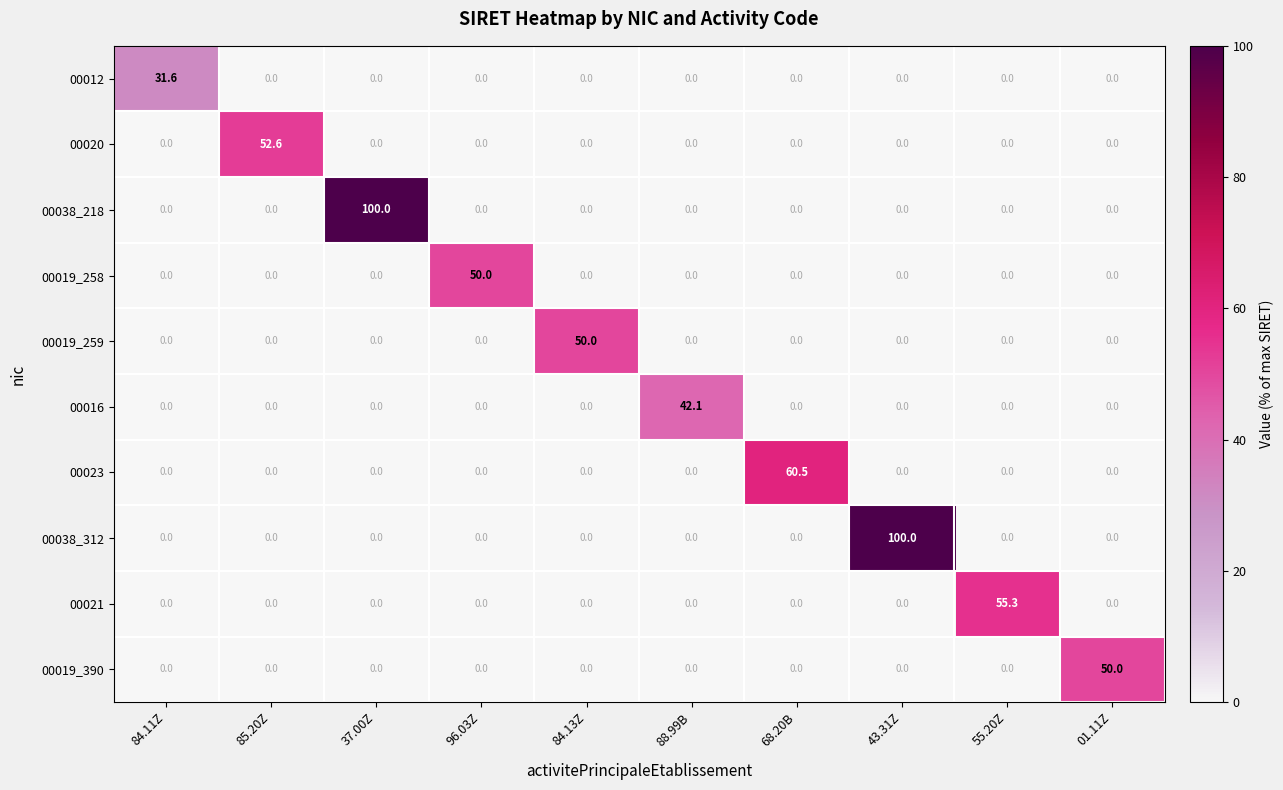

The 00038_218 series shows 0.0 at 55.20Z. True or false?

True